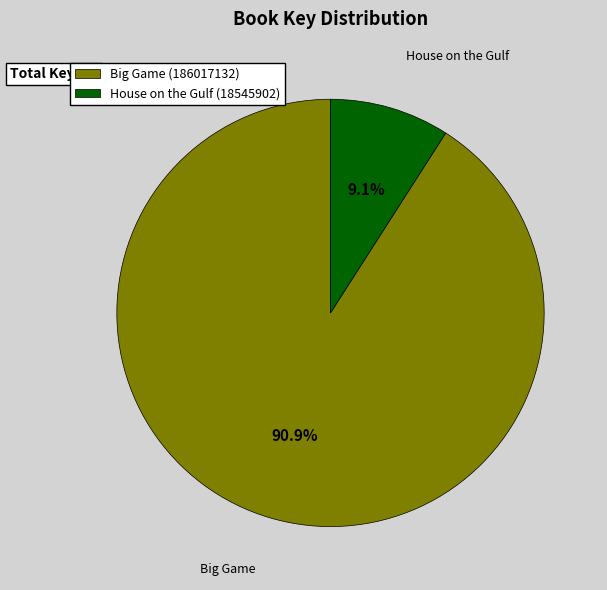

Count the number of slices in the pie.

2